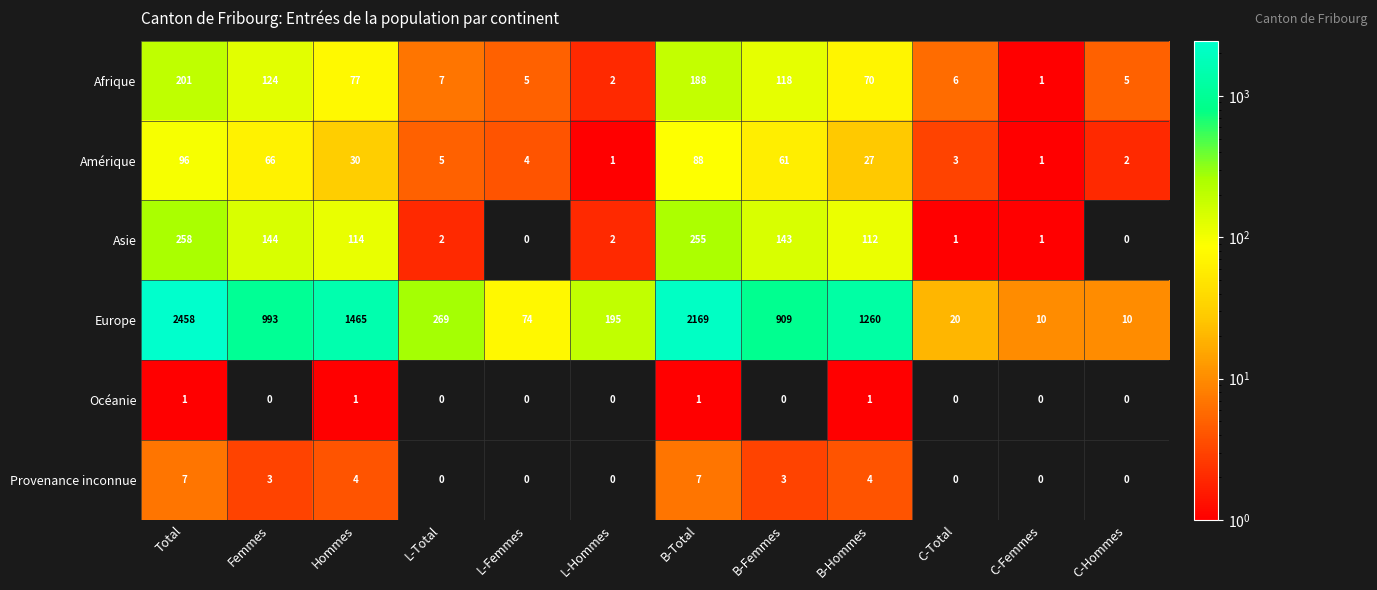

What is the difference between the Afrique values at Hommes and Femmes?

47